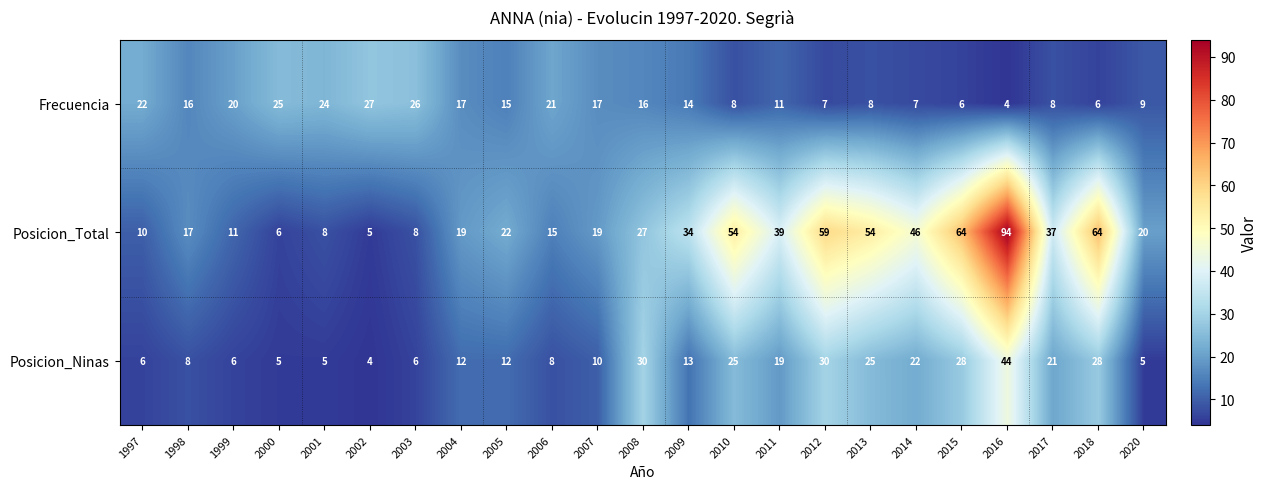

The value of Frecuencia at 2011 is 4. True or false?

False